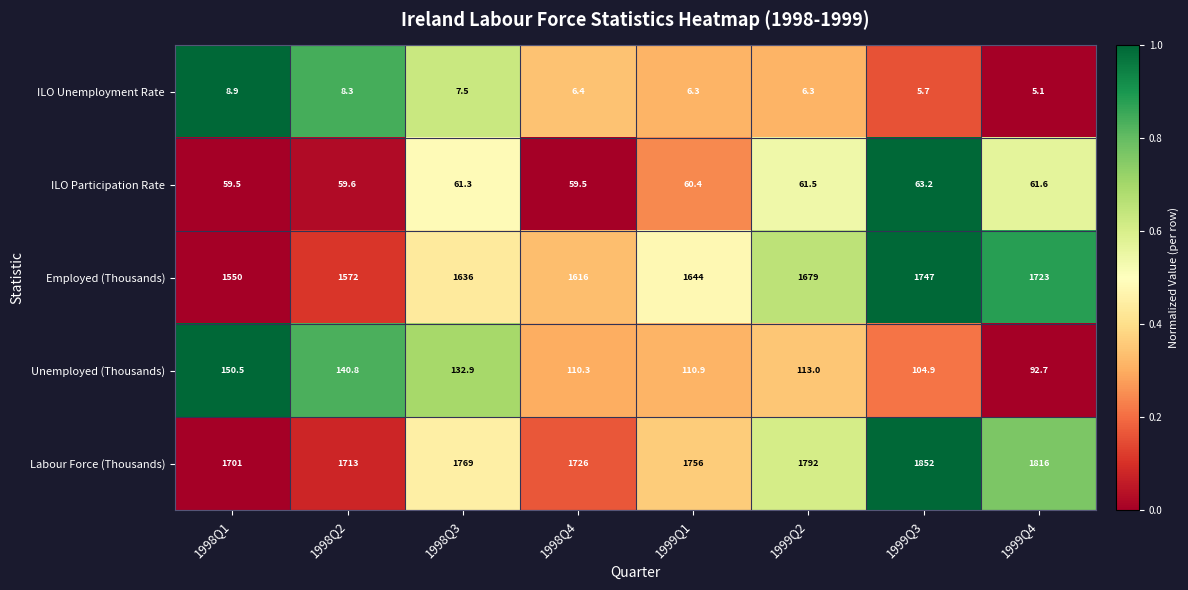

Which label corresponds to the largest value in the chart?

1999Q3